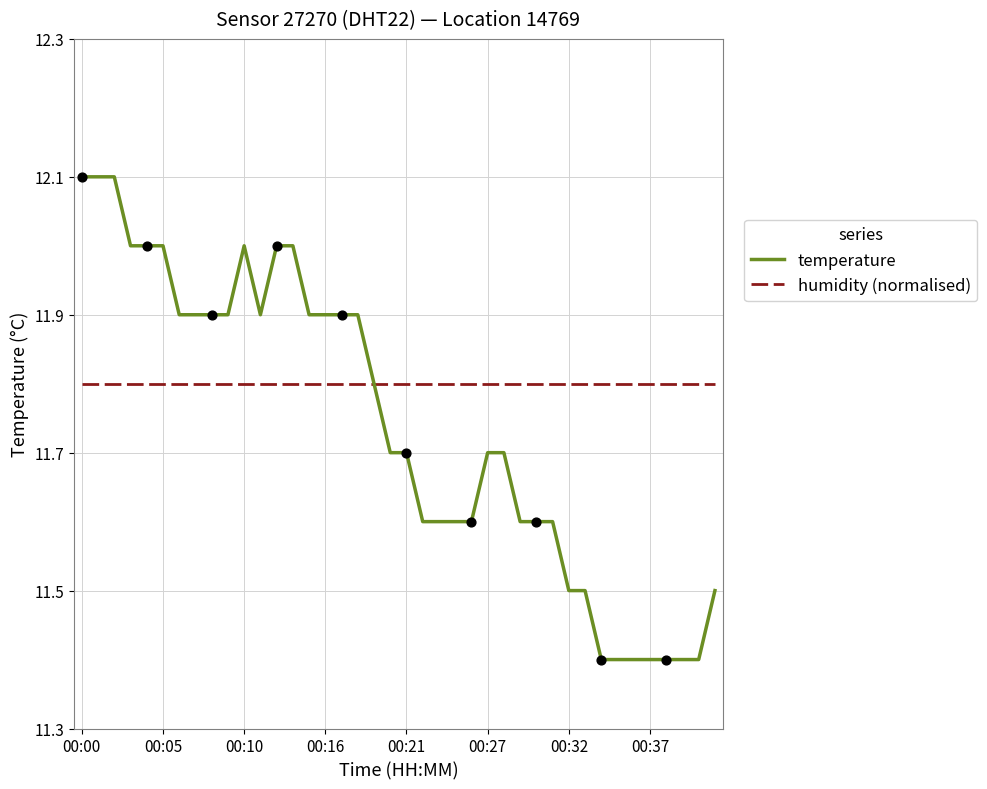

Which series has the largest range (max minus min)?

temperature